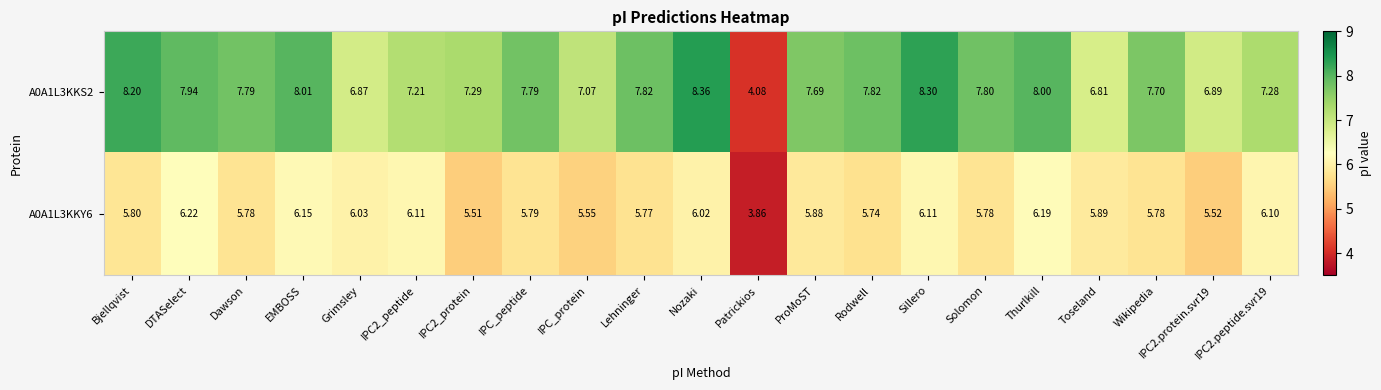

Where does the A0A1L3KKY6 series first go above 5?

Bjellqvist